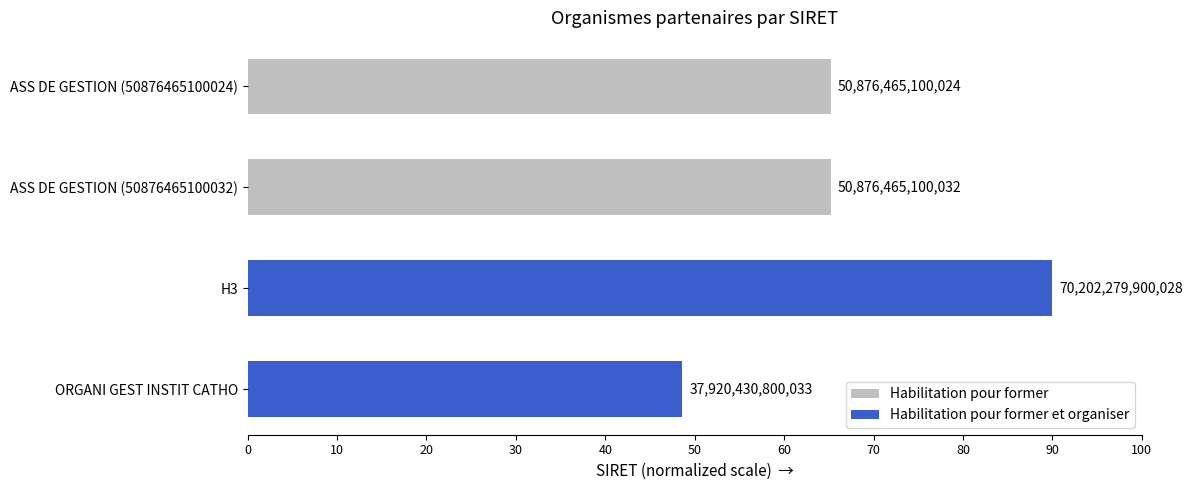

What is the average value?

67.3